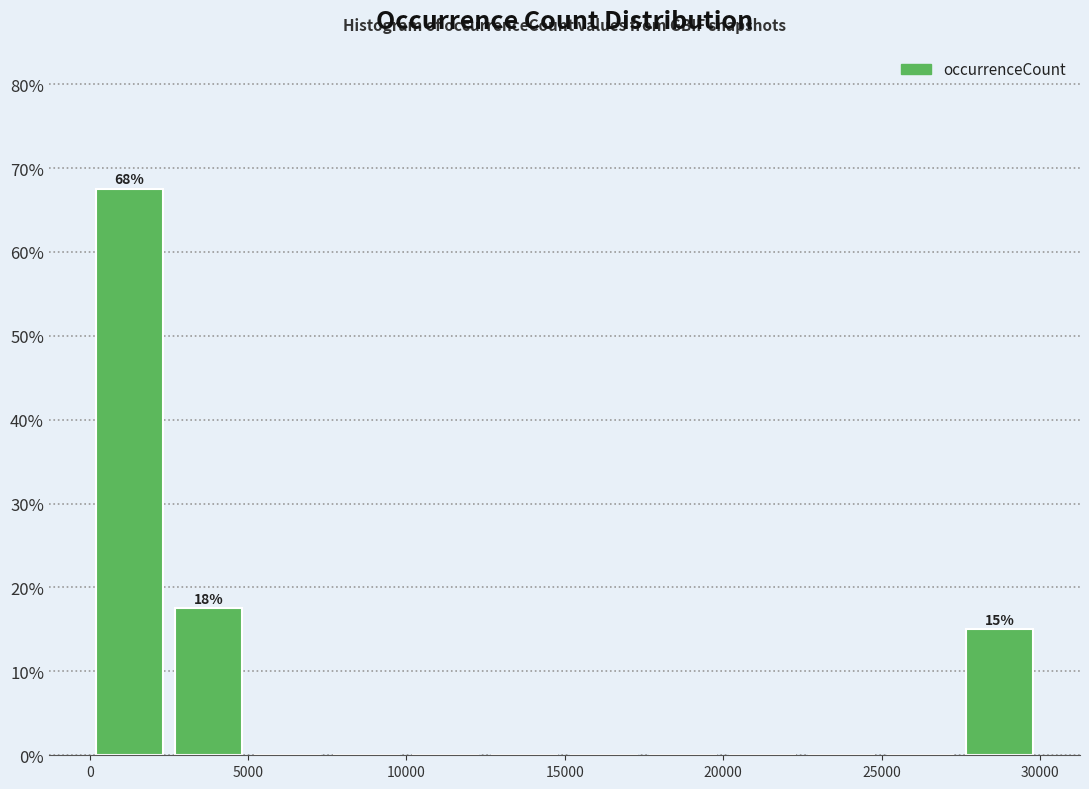

Over which range of the x-axis is the bar tallest?

0 to 2500